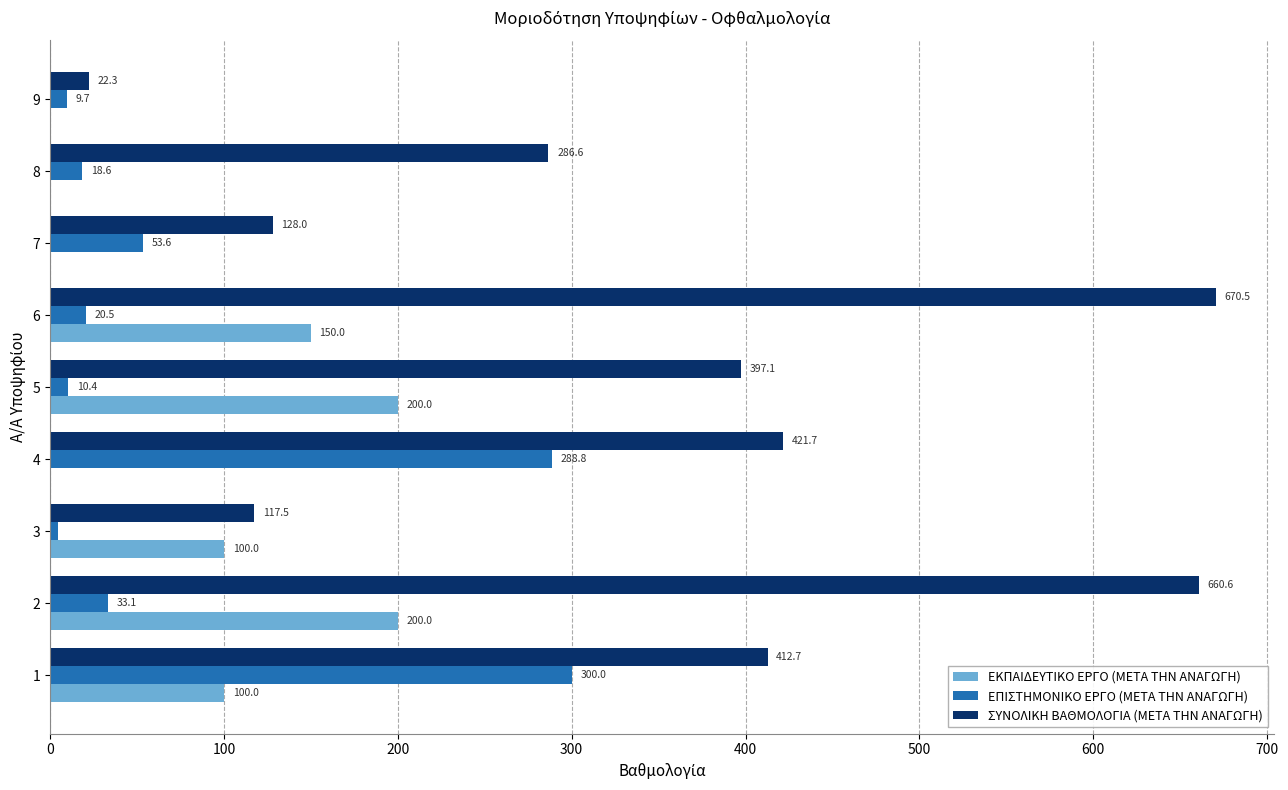

What is the total value across all series at 8?

305.2